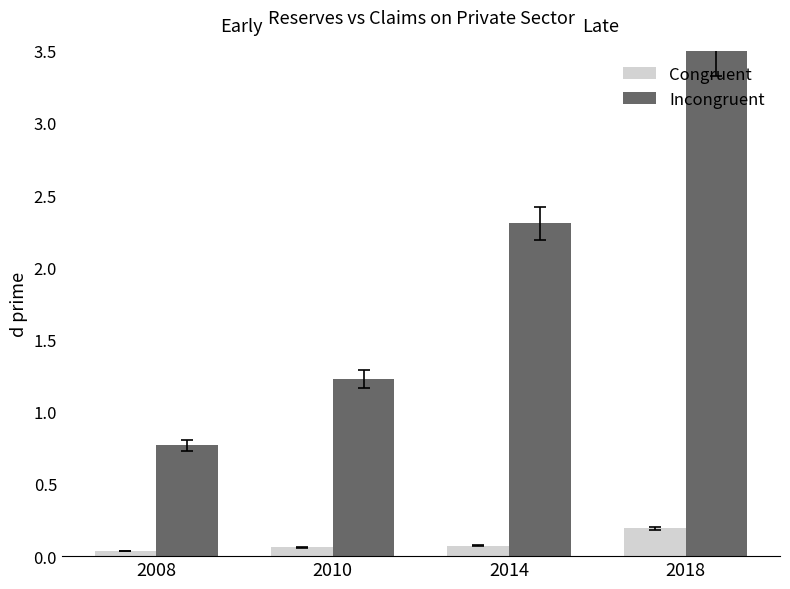

Read the Congruent value at 2018.

0.2